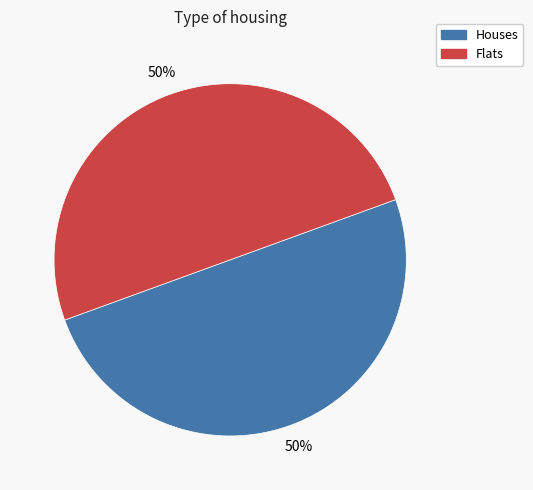

To the nearest percent, what is the average slice percentage?

50%